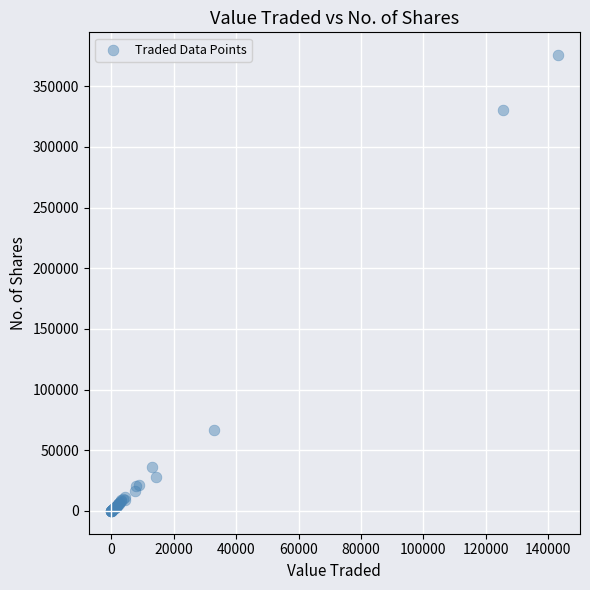

What Y value in the scatter plot is closest to 187817?

67000